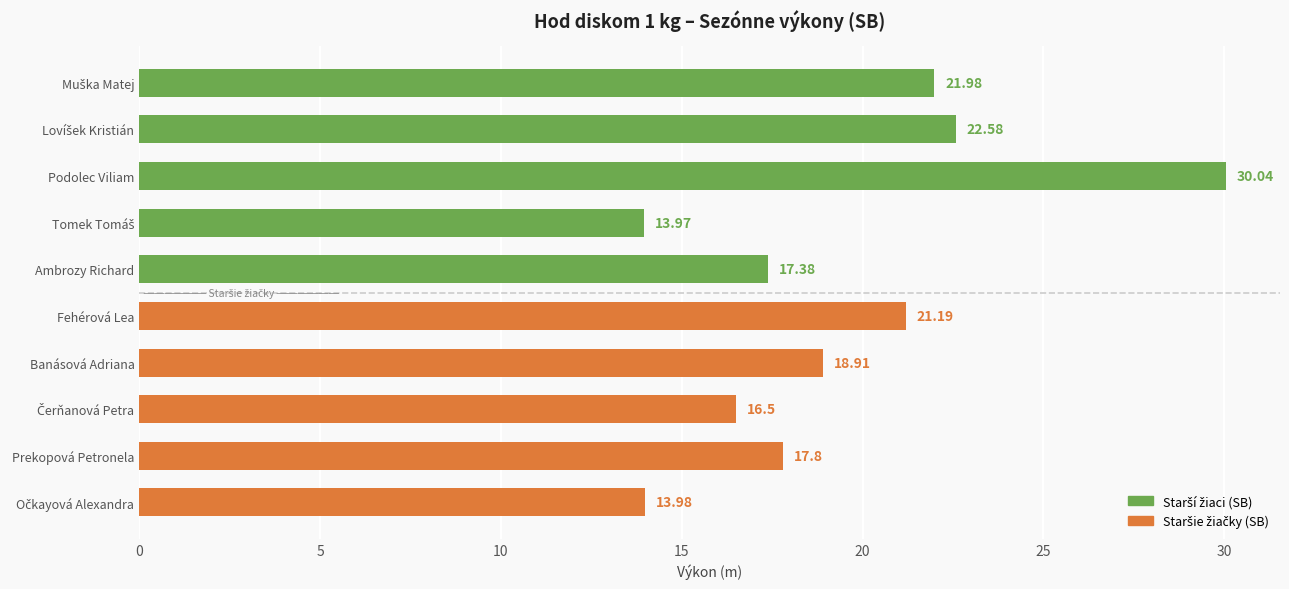

Rank the series at 5 from lowest to highest value.

Staršie žiačky (SB), Starší žiaci (SB)